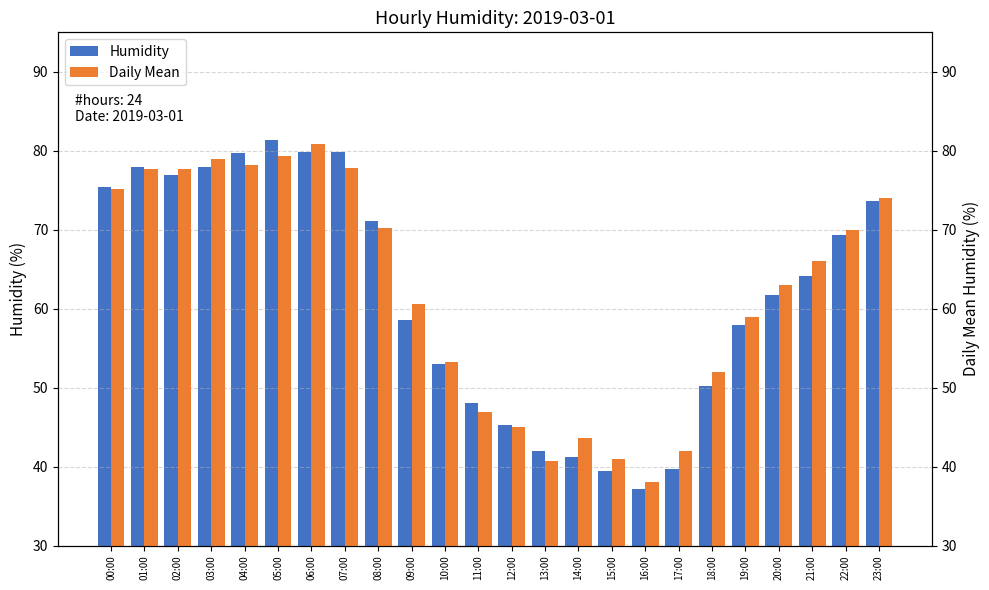

What is the spread (max minus min) of values at 20:00?

1.3